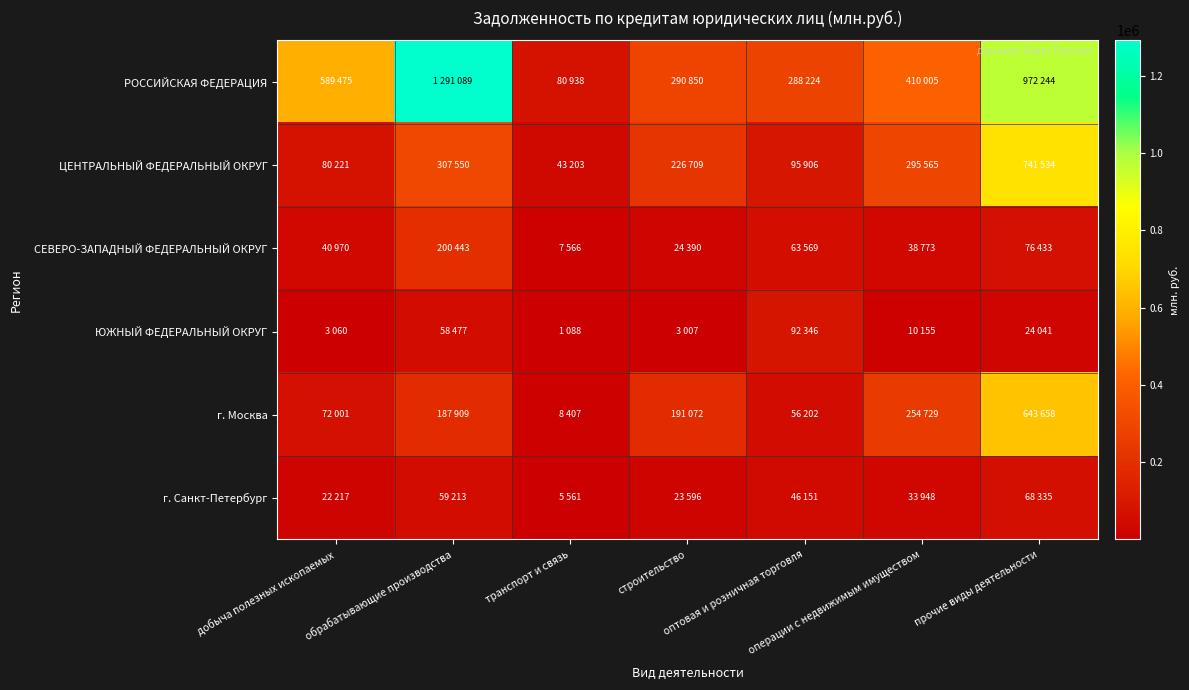

Which series has the largest total across all categories?

РОССИЙСКАЯ ФЕДЕРАЦИЯ